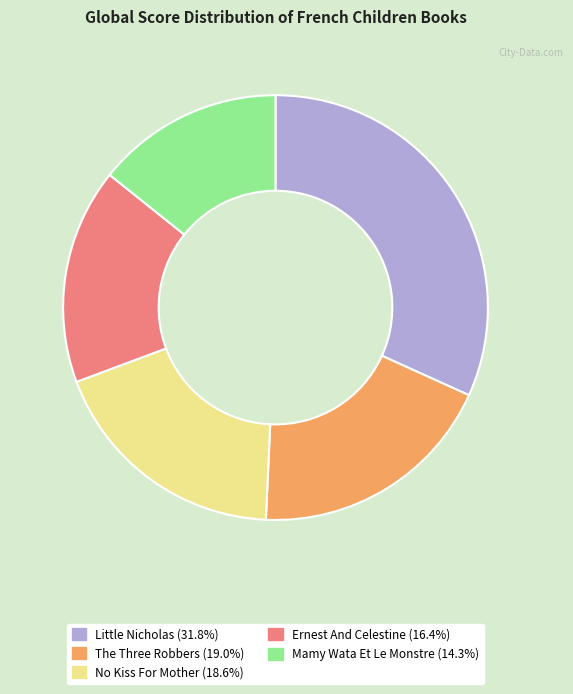

Which category has the biggest portion of the pie?

Little Nicholas